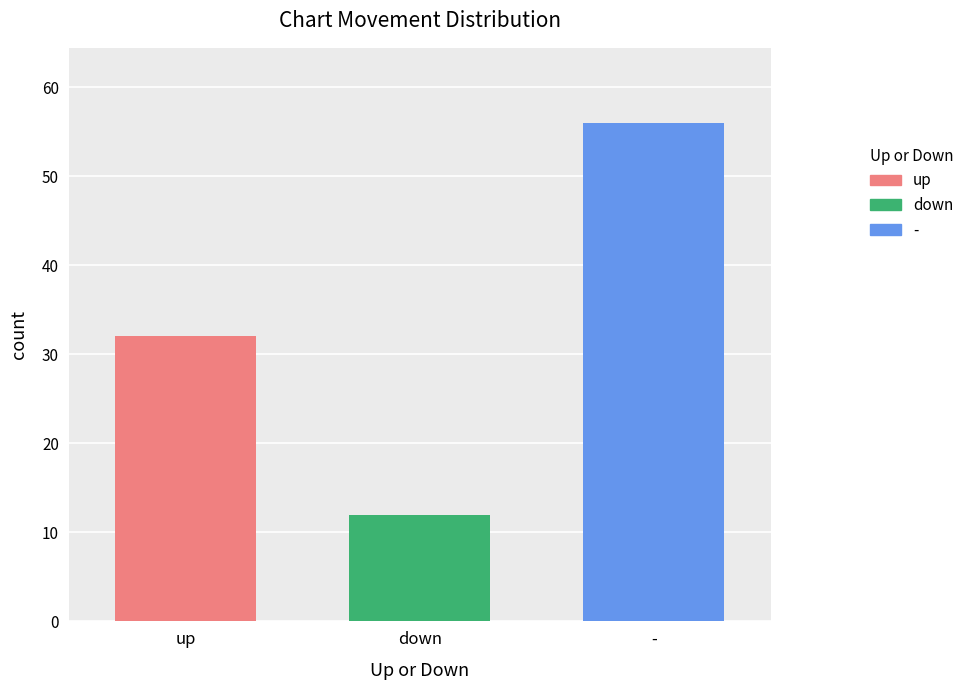

What is the minimum value for -?

56